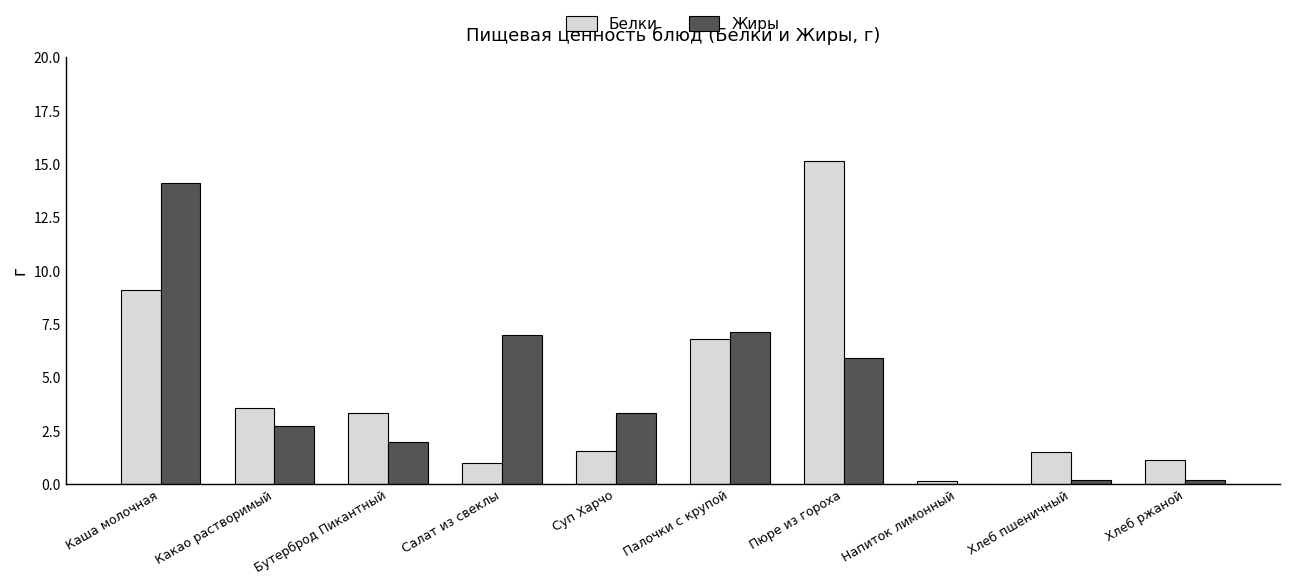

What is the total value across all series at Каша молочная?

23.2